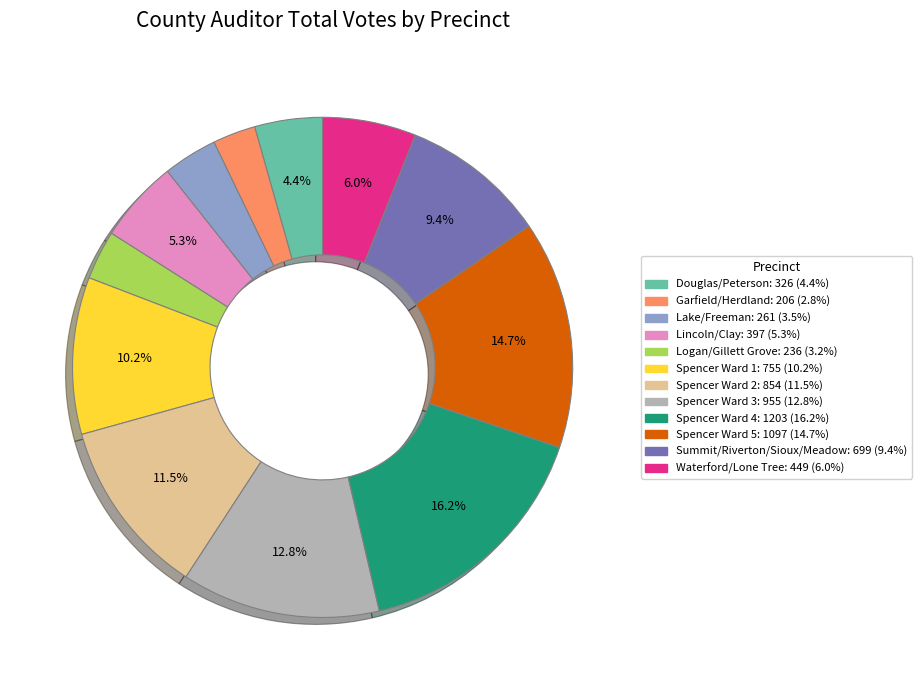

To the nearest percent, what is the combined percentage of Logan/Gillett Grove and Spencer Ward 3?

16%